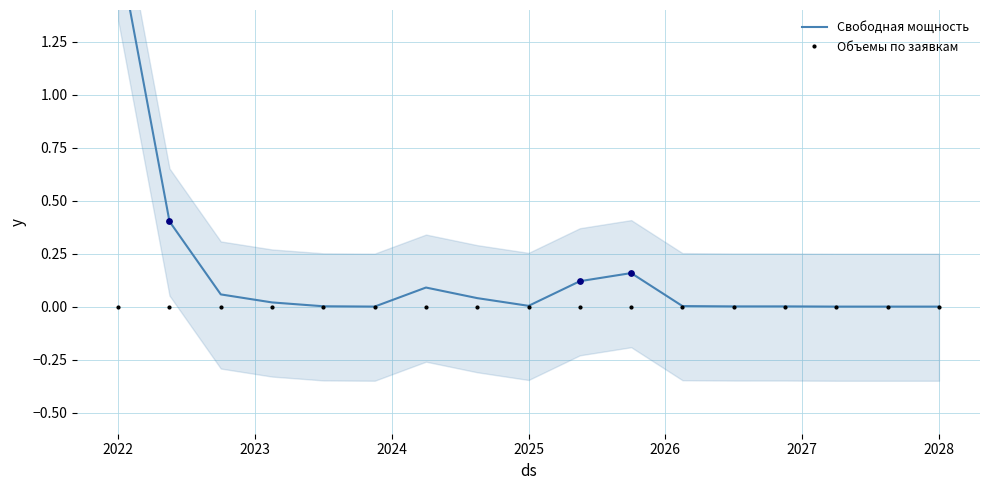

Which series contains the highest Y value?

Свободная мощность